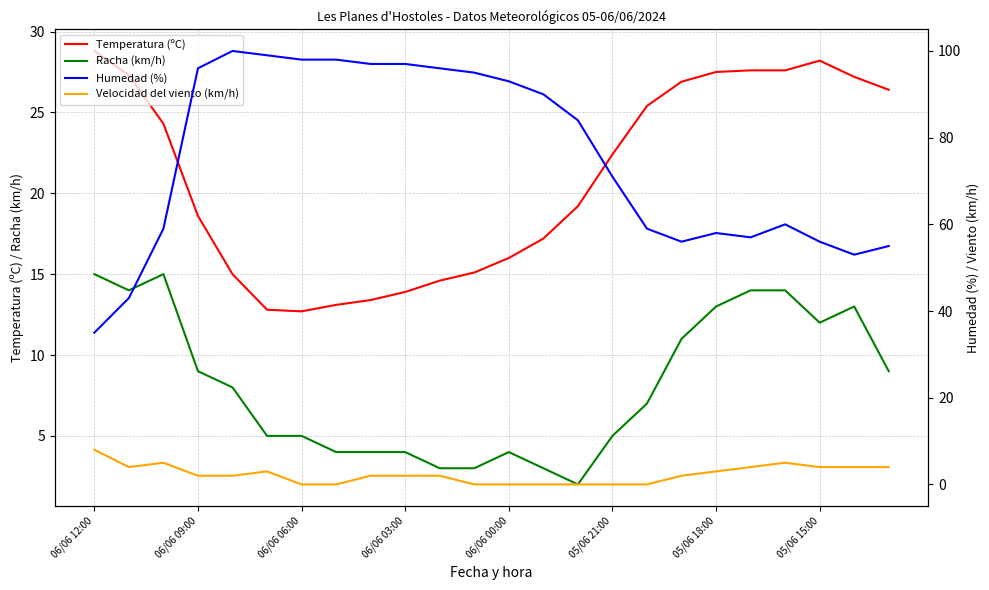

How many data points in Racha (km/h) are above 8?

11